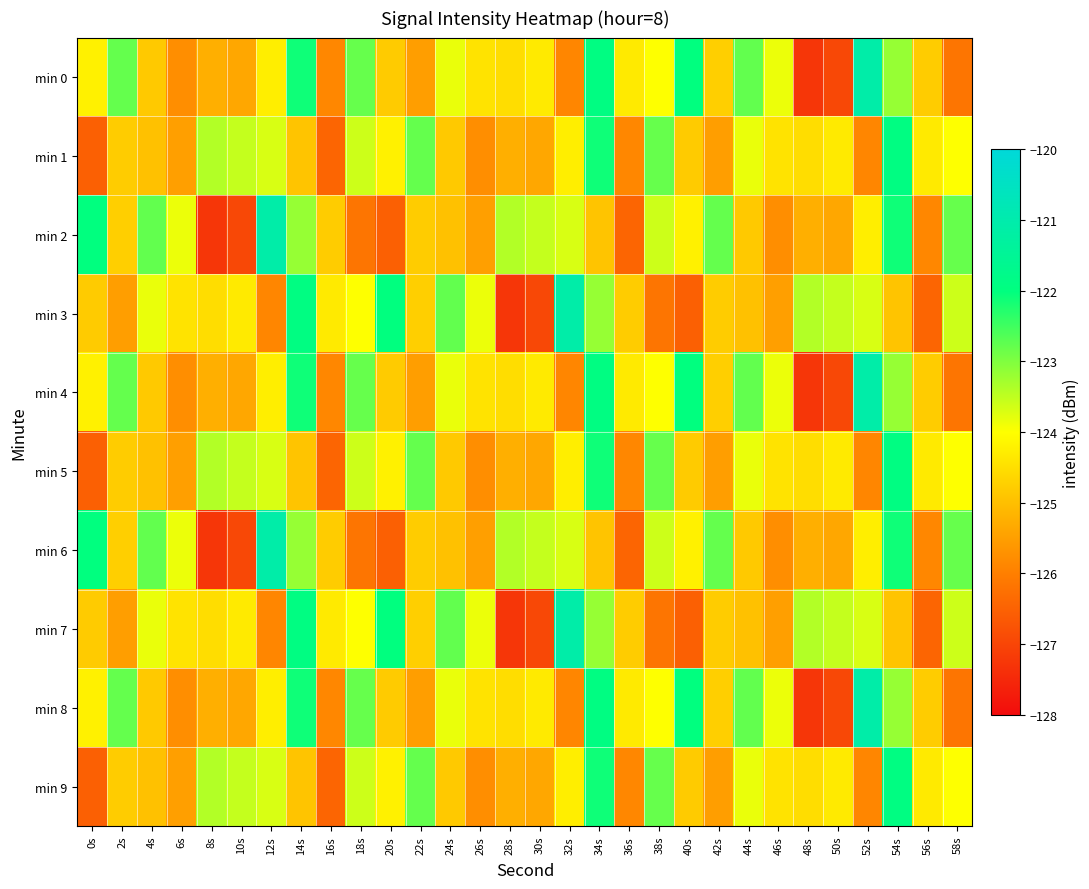

At which category is the sum across all series the highest?

34s